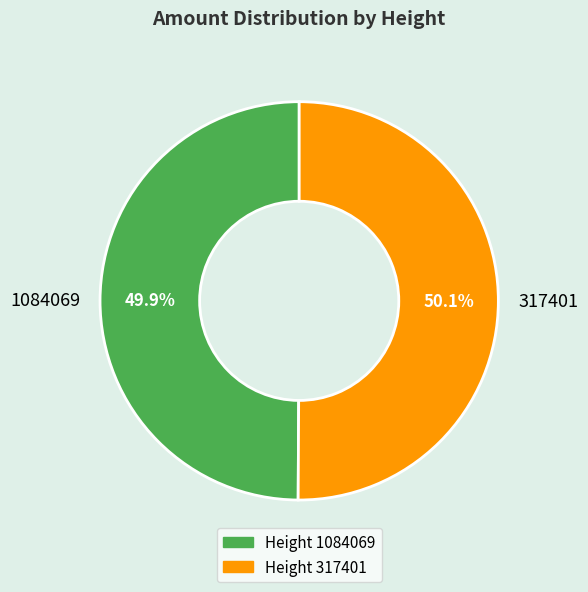

Count the number of slices in the pie.

2